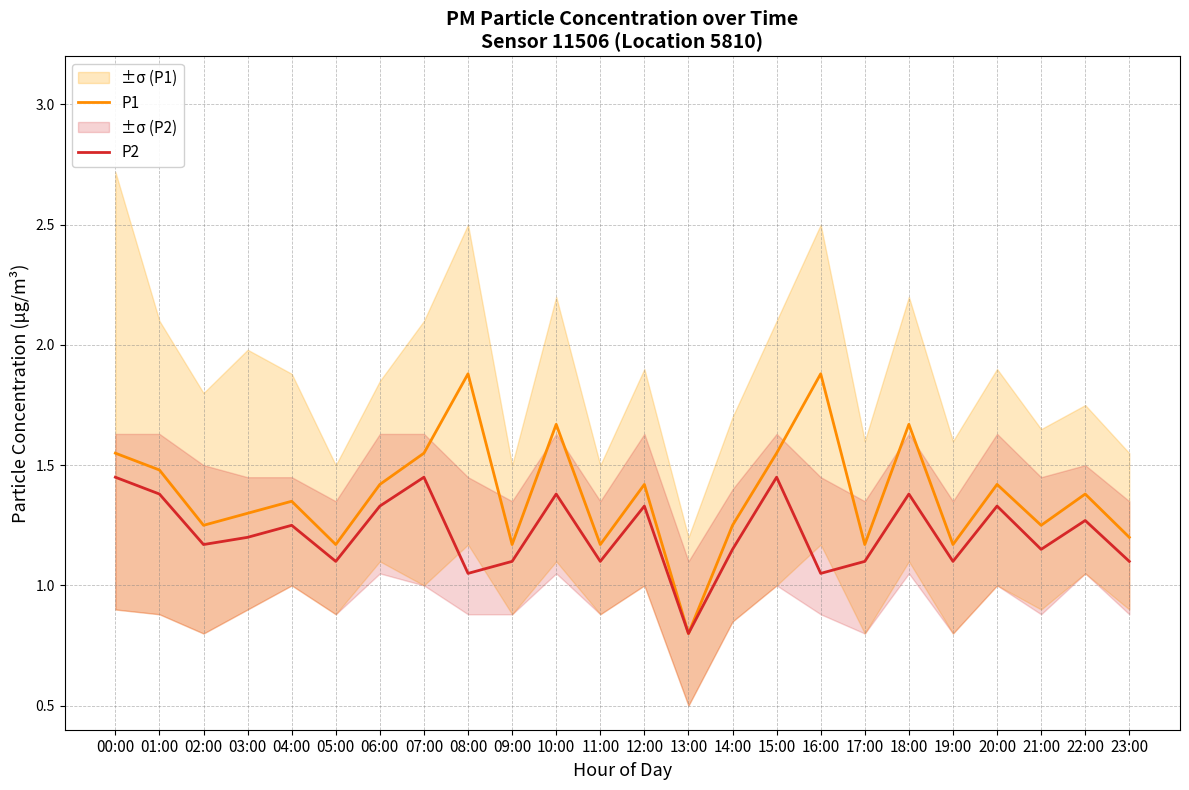

True or false: P2 and P1 cross at least once.

False